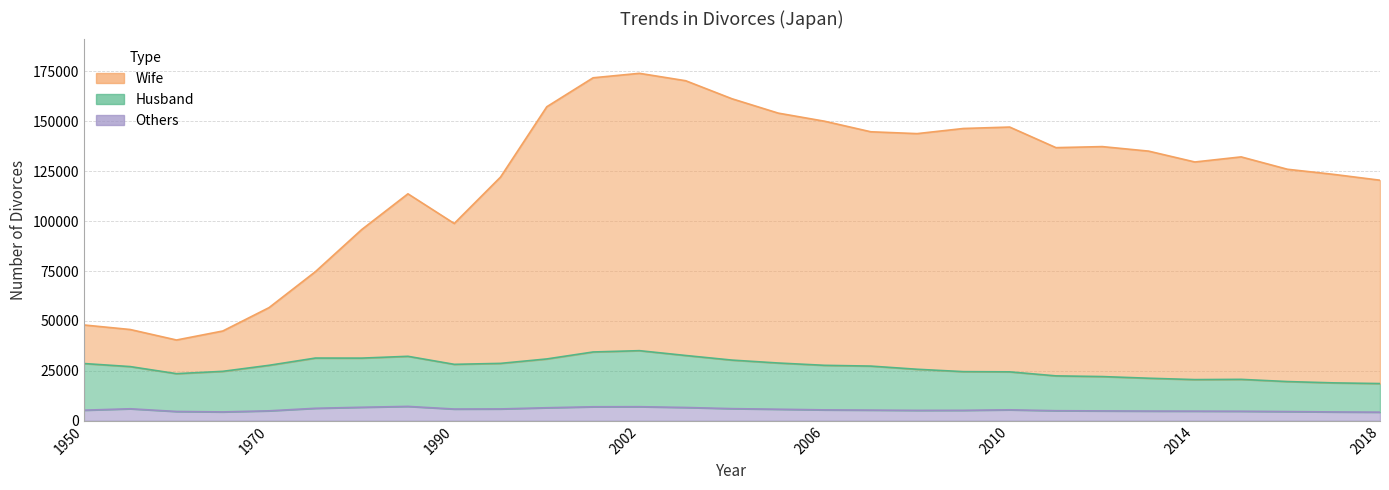

Count the number of data series in this chart.

3